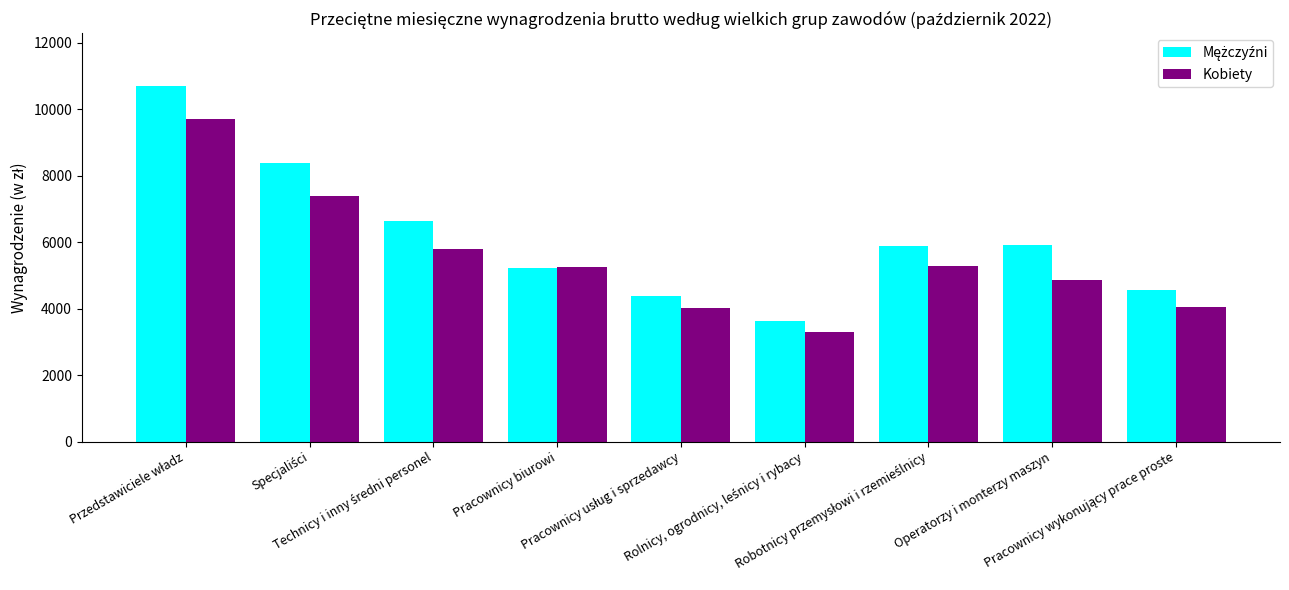

What is the sum of all Kobiety values?

49599.5